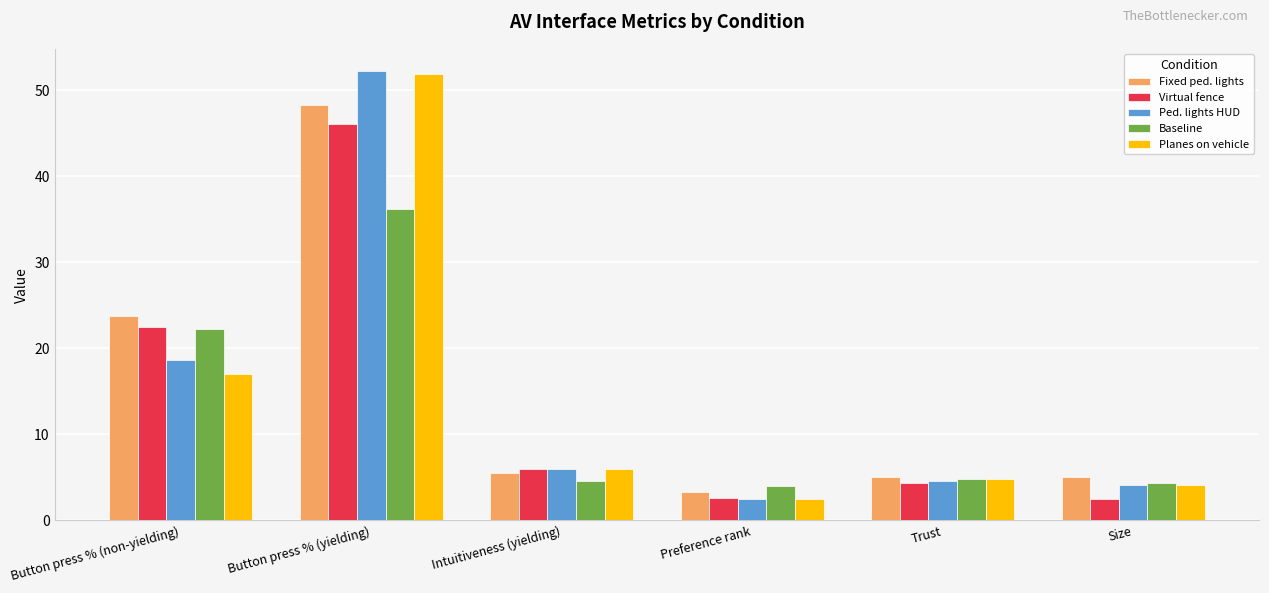

At how many categories does at least one series exceed 40?

1